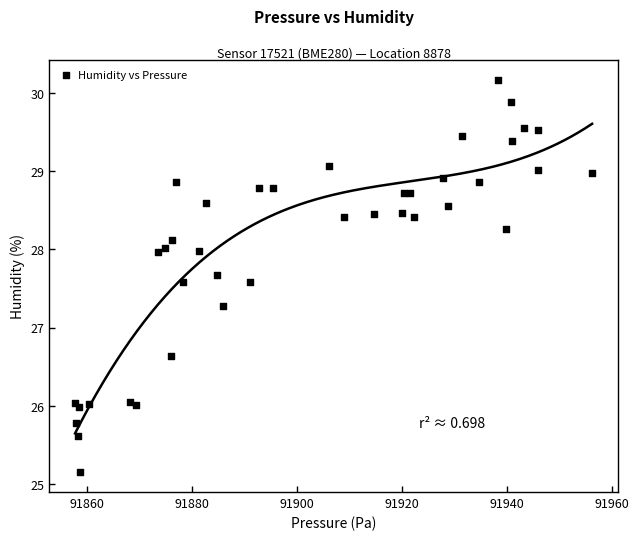

What Y value in the scatter plot is closest to 27?

27.3